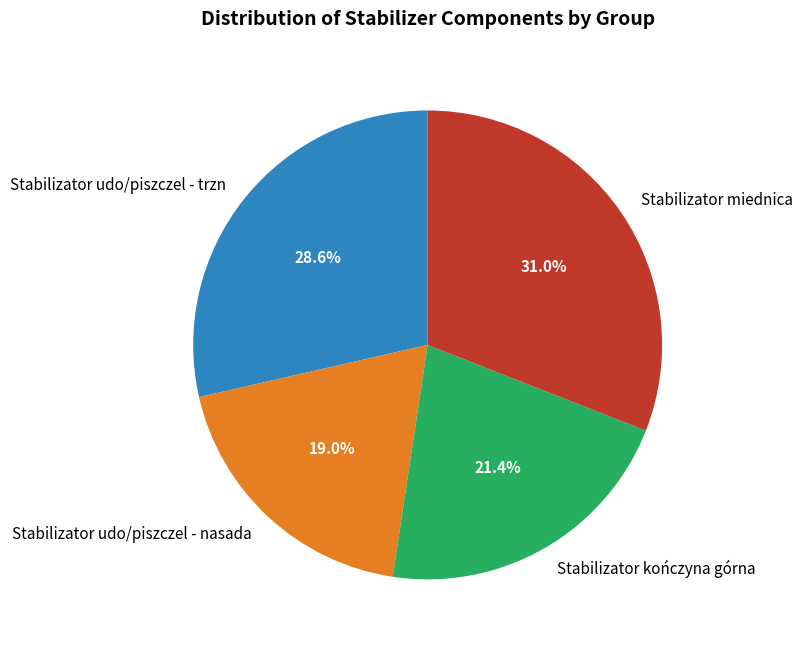

What portion of the pie excludes Stabilizator udo/piszczel - trzn?

71.4%